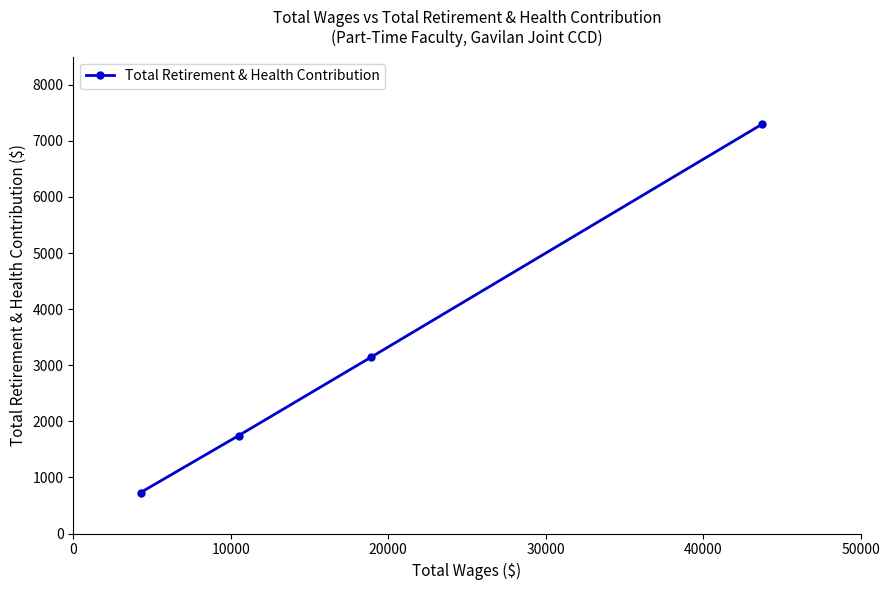

What is the smallest value displayed?

731